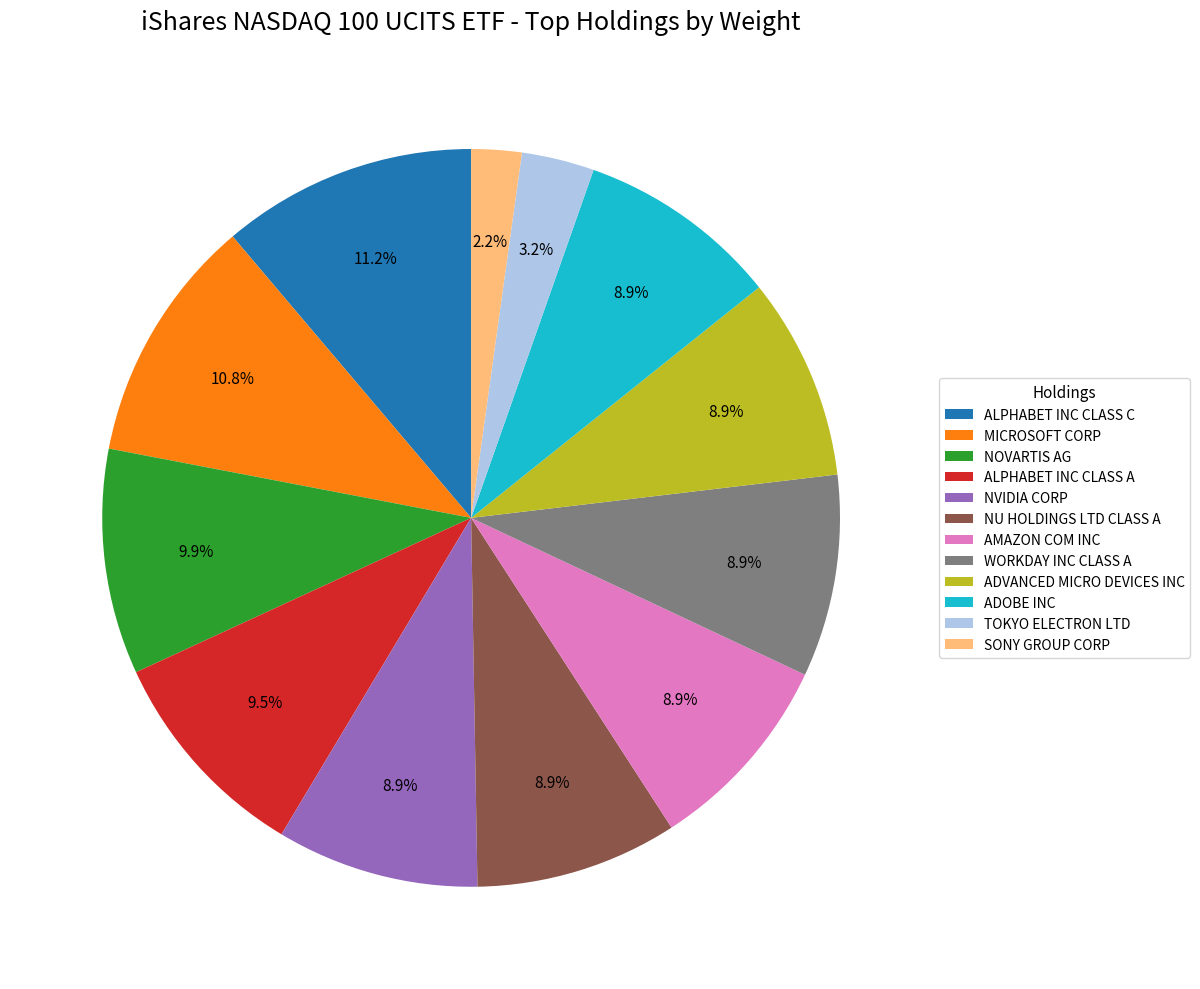

What percentage is the ADOBE INC slice, to the nearest percent?

9%